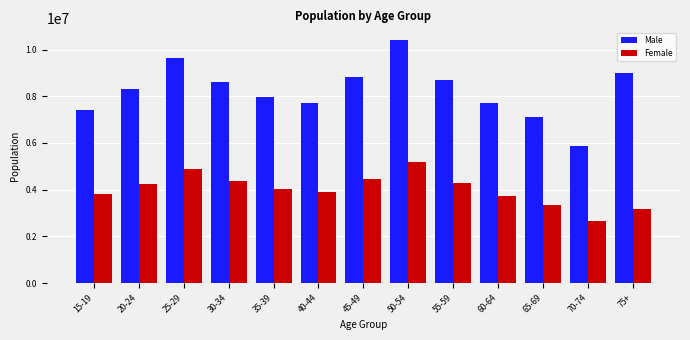

What is the label of the 10th bar from the right?

30-34